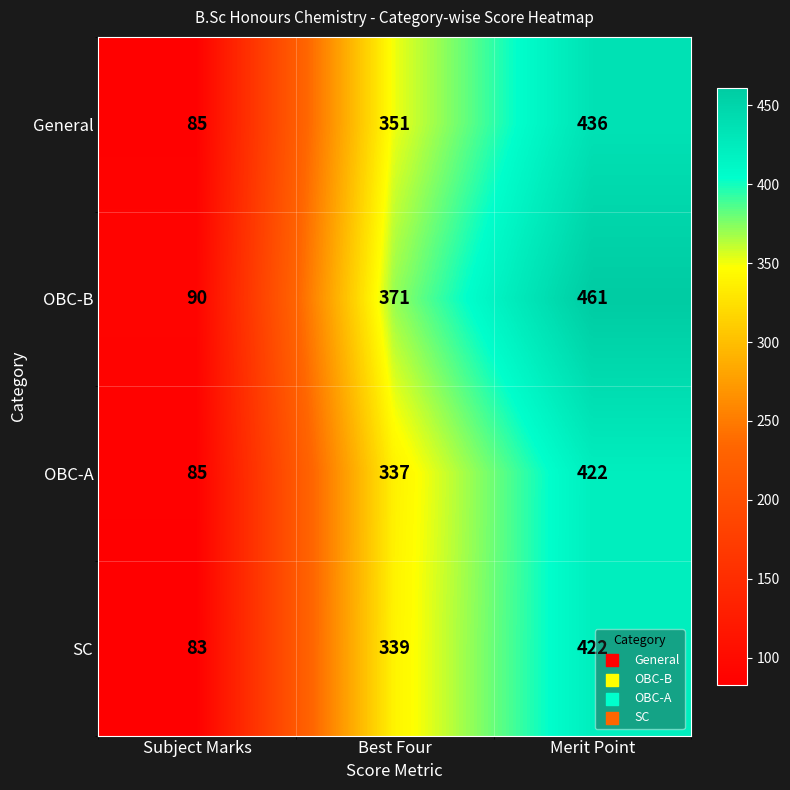

The value of OBC-B at Merit Point is 829. True or false?

False